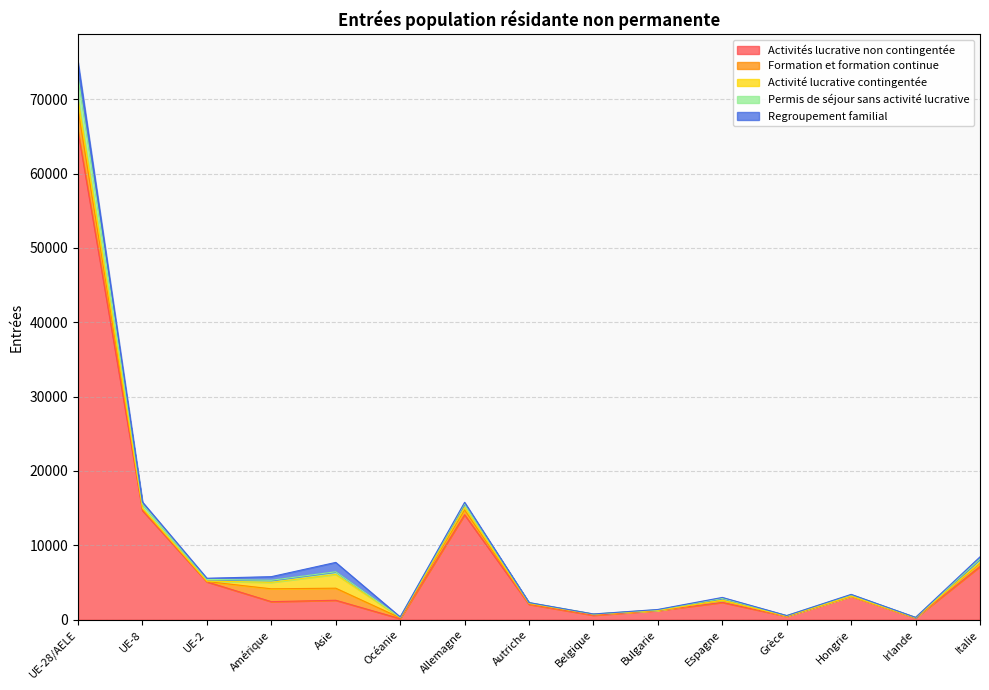

Which category has the highest value in the Regroupement familial series?

UE-28/AELE